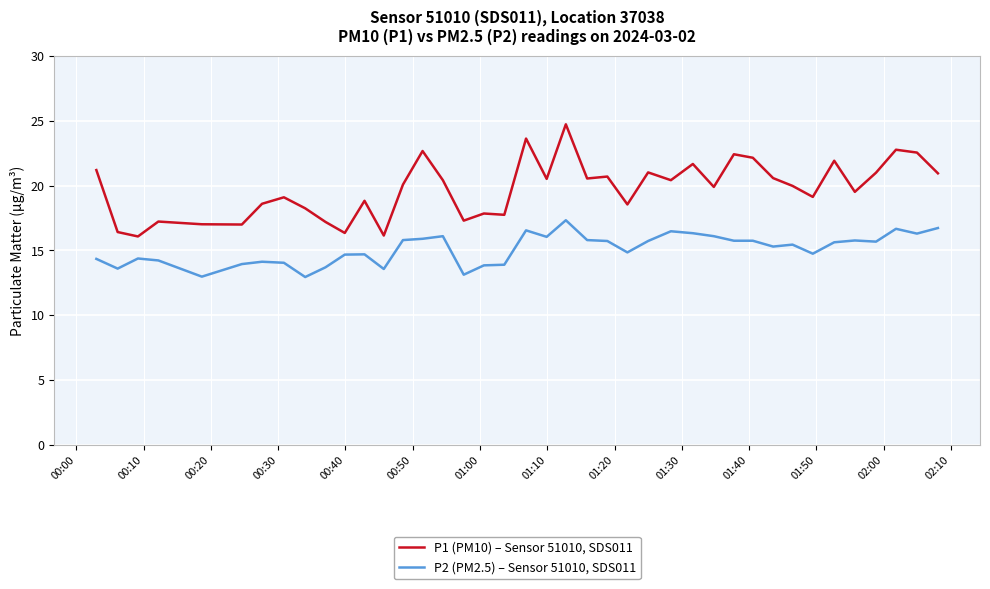

List the series in order of their peak value, lowest first.

P2 (PM2.5) – Sensor 51010, SDS011, P1 (PM10) – Sensor 51010, SDS011